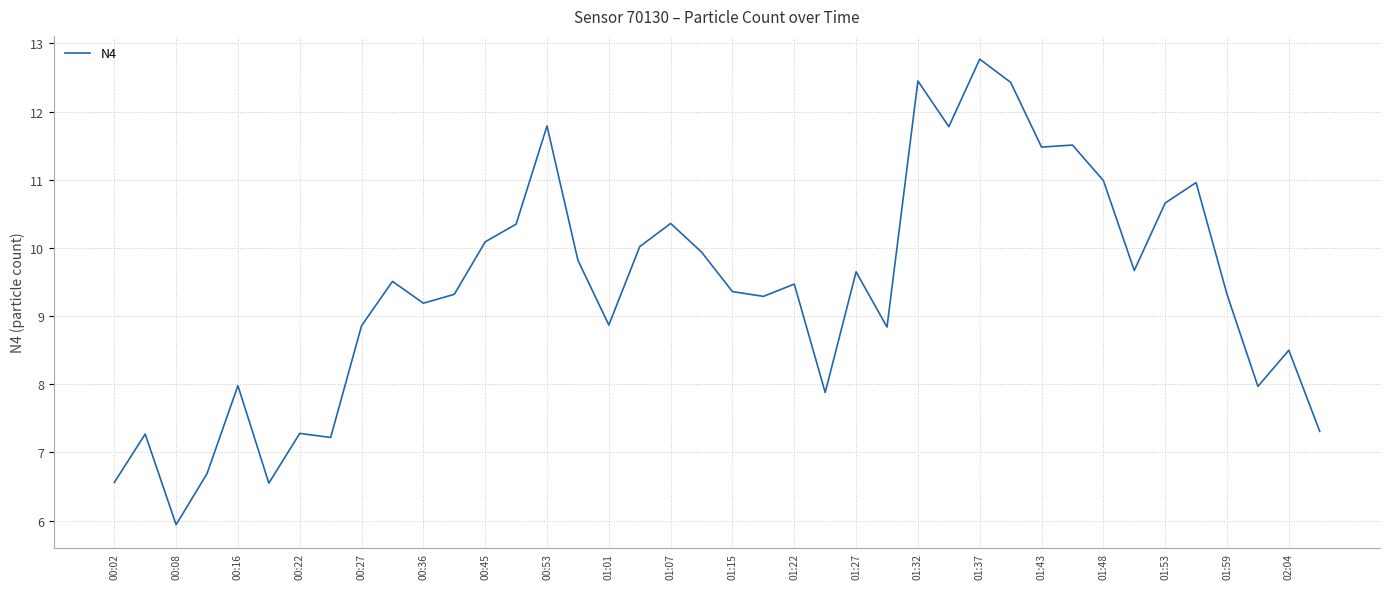

What is the maximum value shown in the chart?

12.8